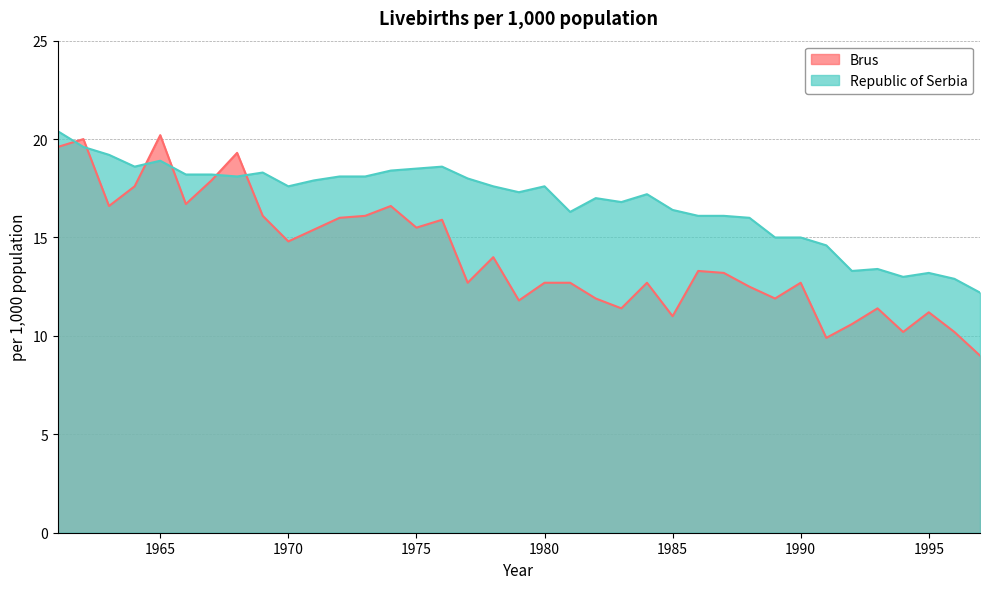

Is it true that Republic of Serbia equals 13.4 at 1993?

True